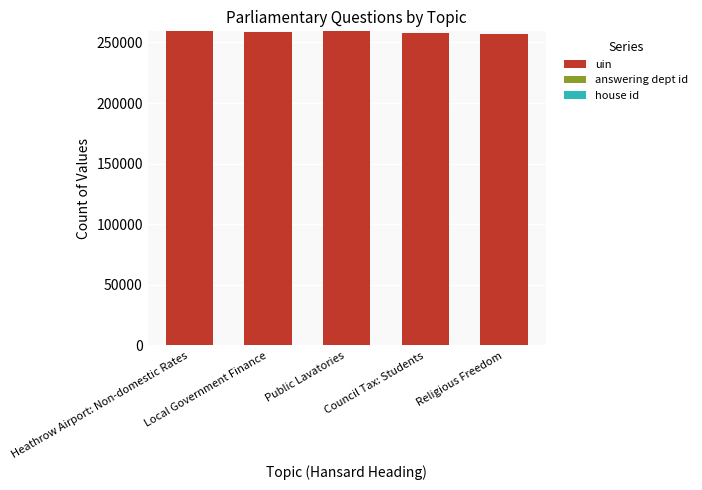

Which series has the largest total across all categories?

uin